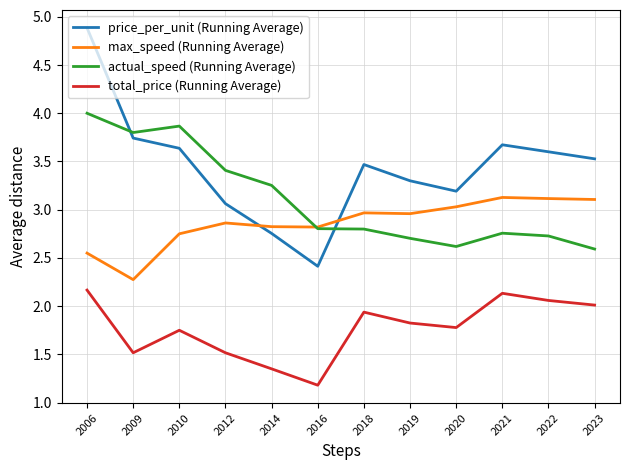

True or false: actual_speed (Running Average) has a value of 3.8 at 2009.

True